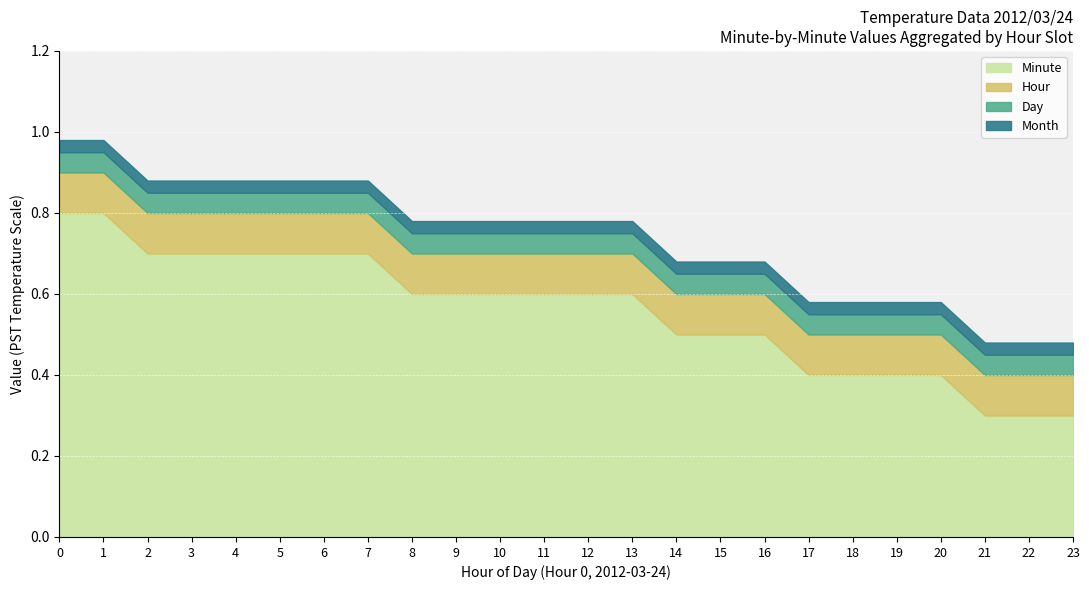

True or false: Hour and Minute intersect in this chart.

False